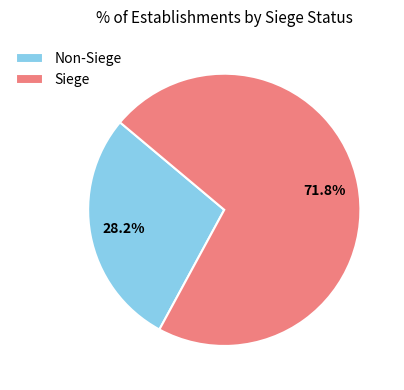

What is the majority slice?

Siege